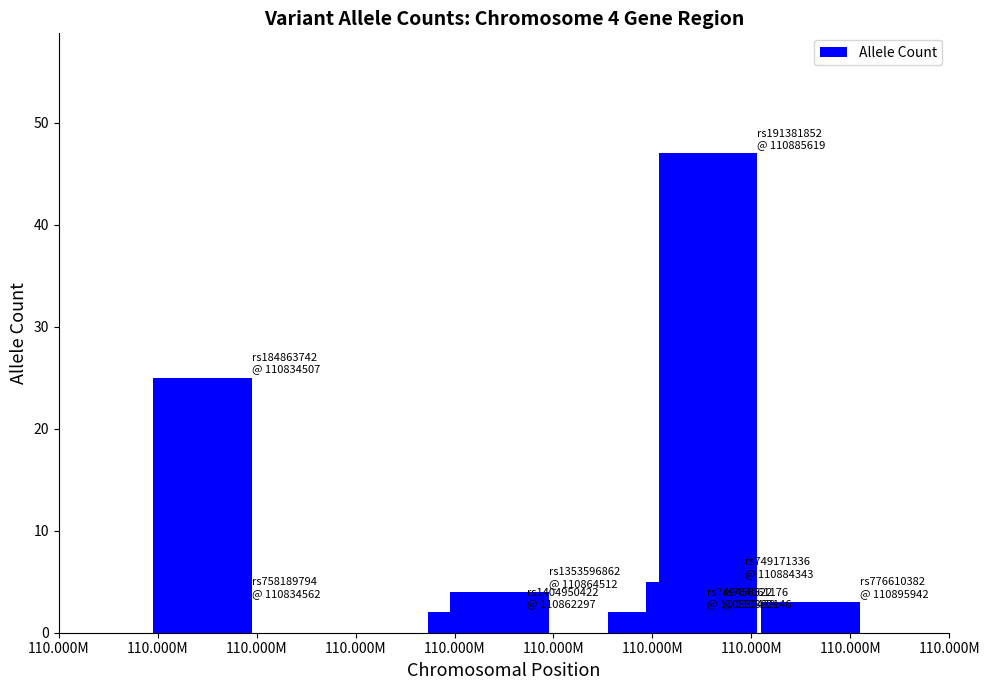

How many bars are there in total?

9